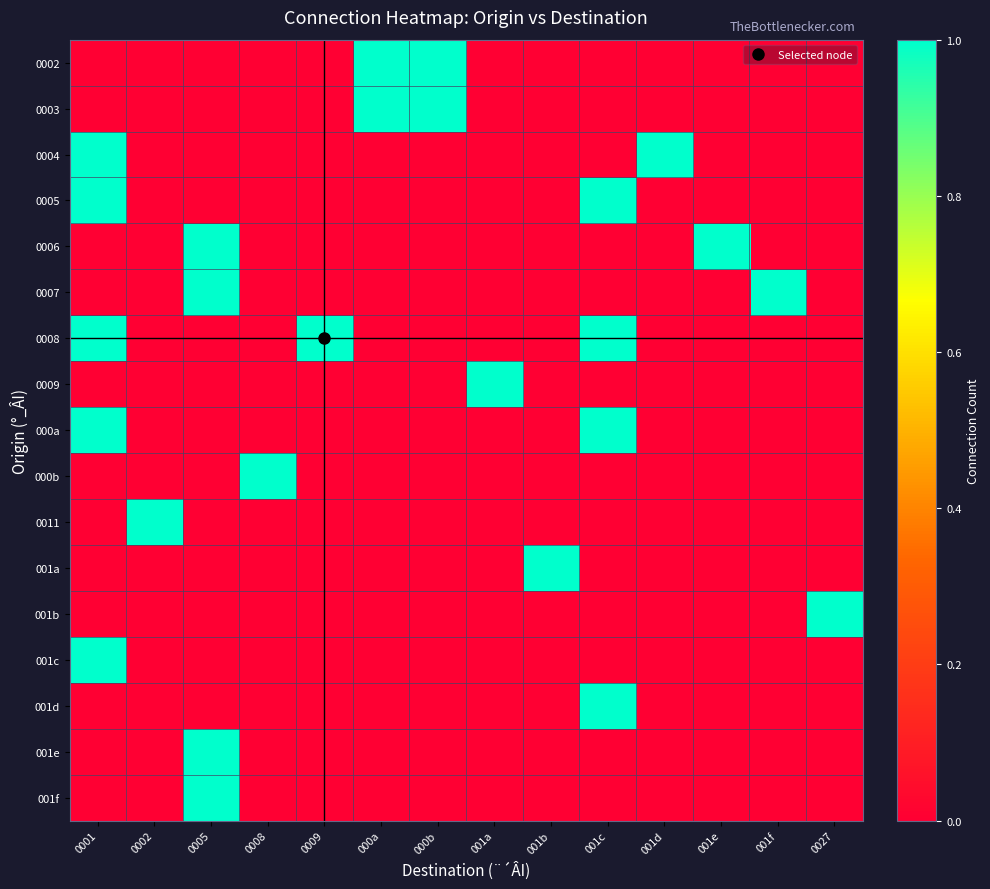

Rank the series by their maximum value, from lowest to highest.

0002, 0003, 0004, 0005, 0006, 0007, 0008, 0009, 000a, 000b, 0011, 001a, 001b, 001c, 001d, 001e, 001f